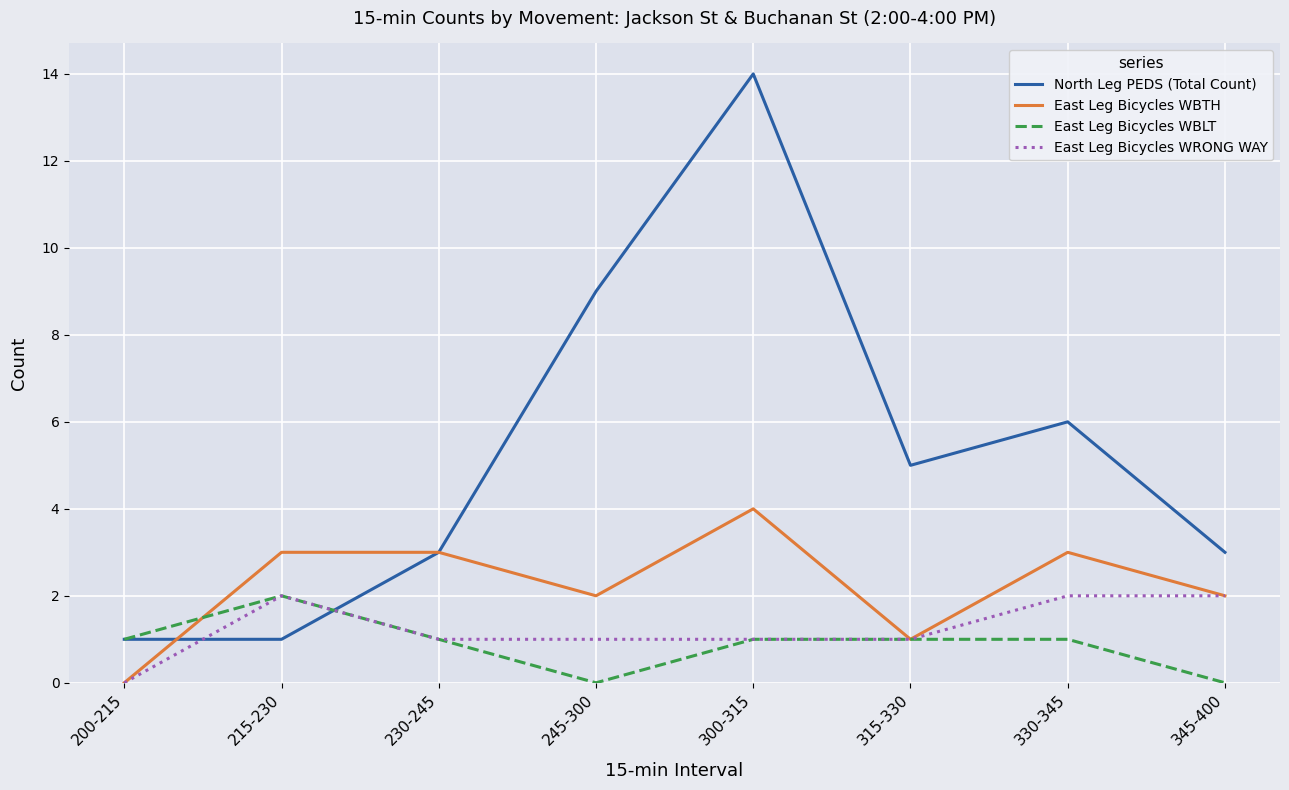

At which category does North Leg PEDS (Total Count) reach its first local peak?

300-315